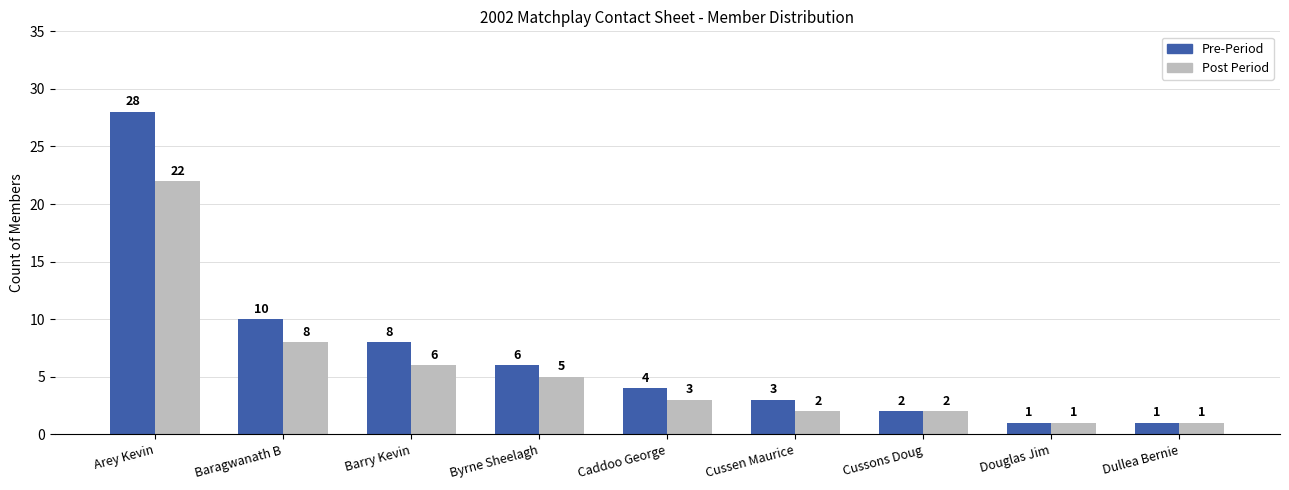

Count the number of data series in this chart.

2